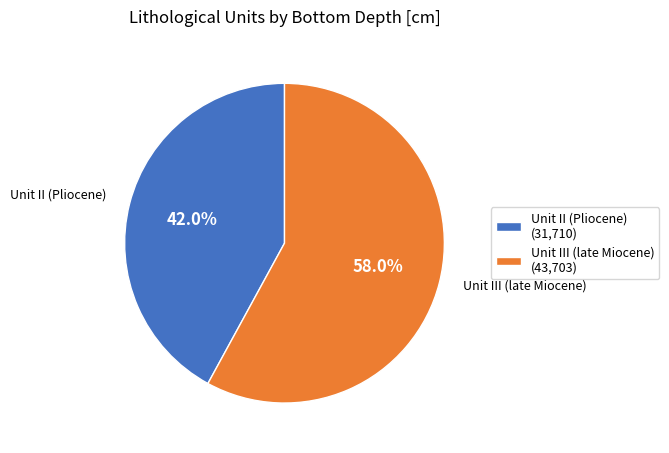

What portion of the pie excludes Unit III (late Miocene)?

42.0%